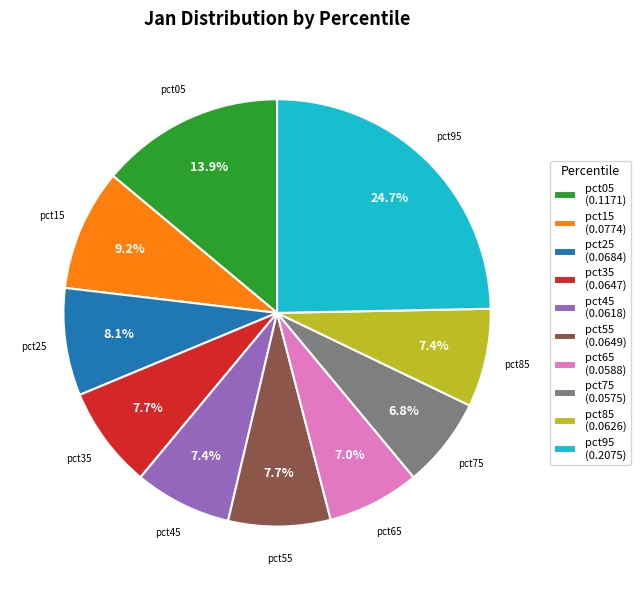

Is the sum of pct95 and pct85 greater than half?

No